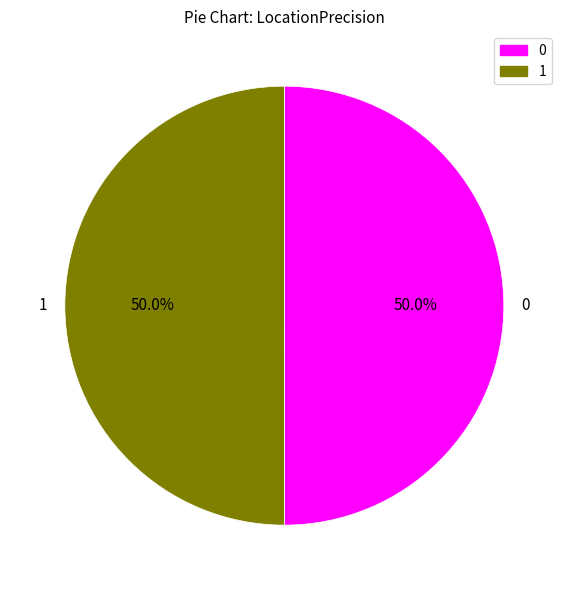

What percentage is NOT represented by 1?

50.0%